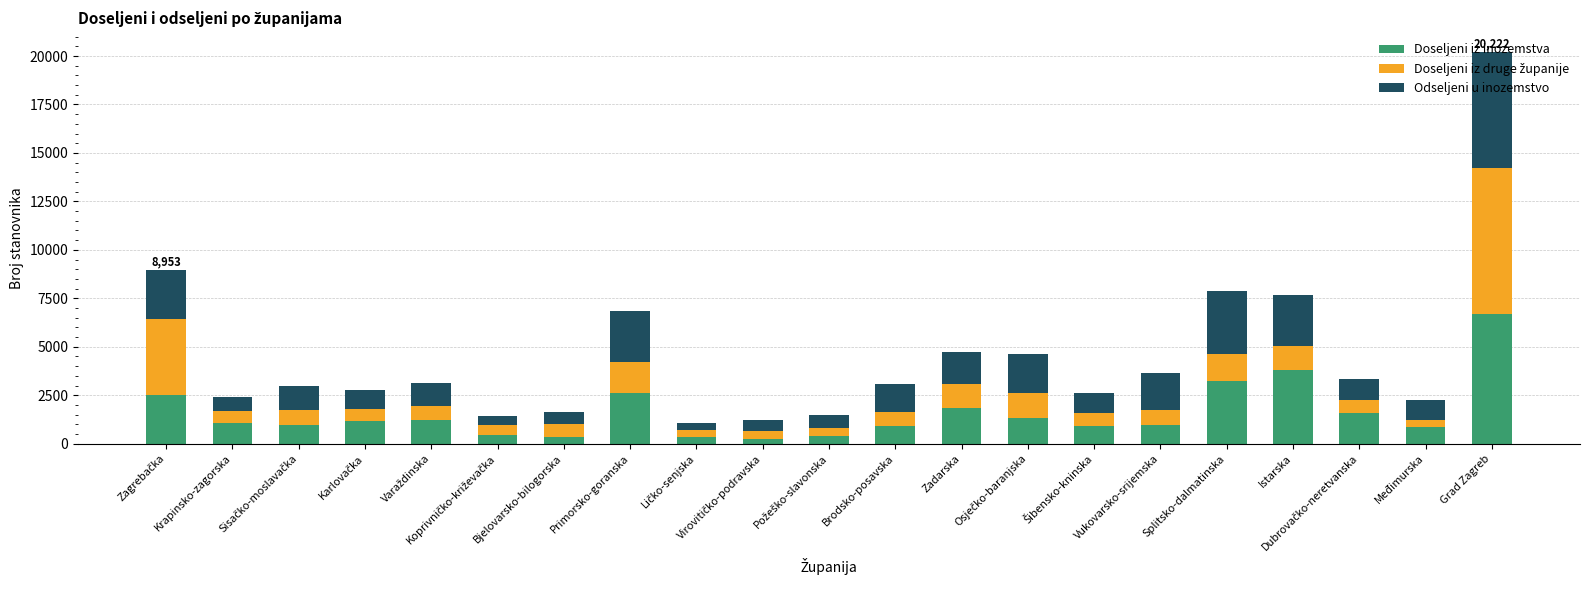

What is the sum of all Doseljeni iz inozemstva values?

33414